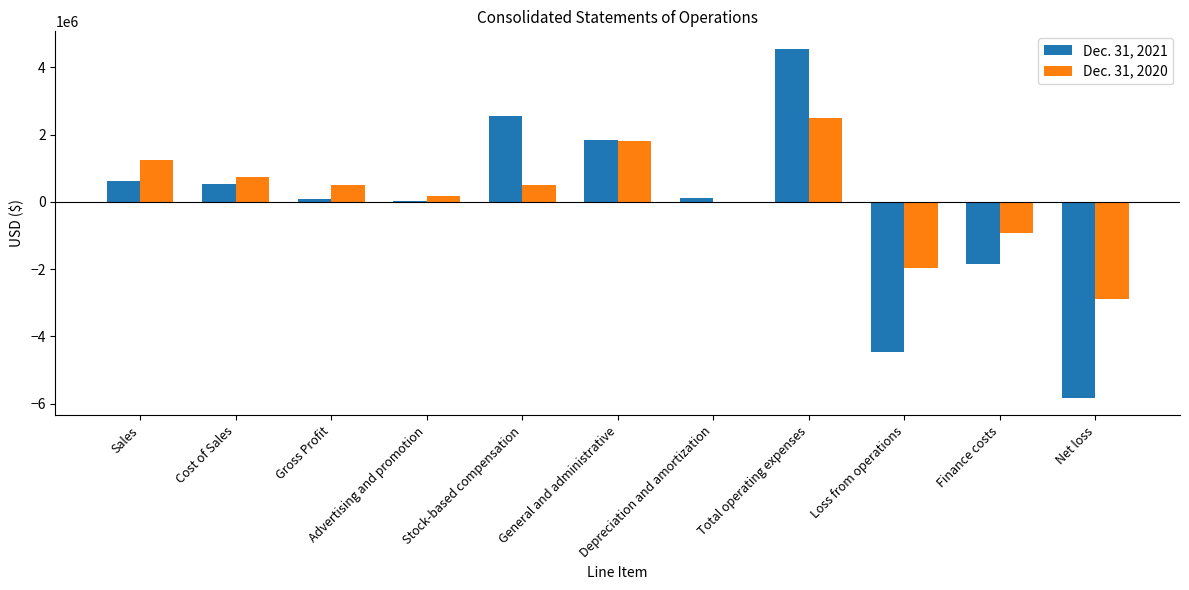

Are the bars horizontal?

No